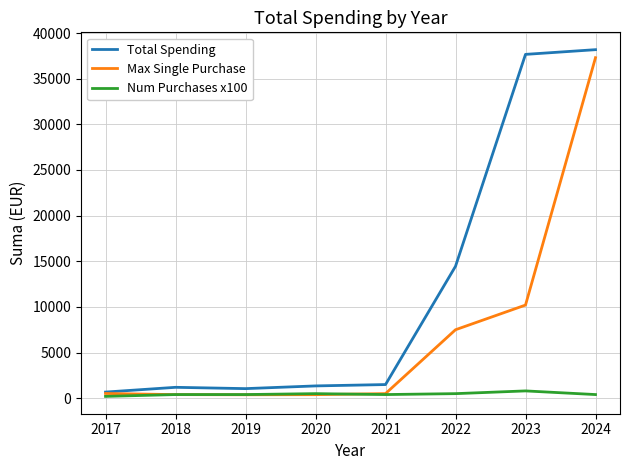

What are all the series names shown in the legend?

Total Spending, Max Single Purchase, Num Purchases x100